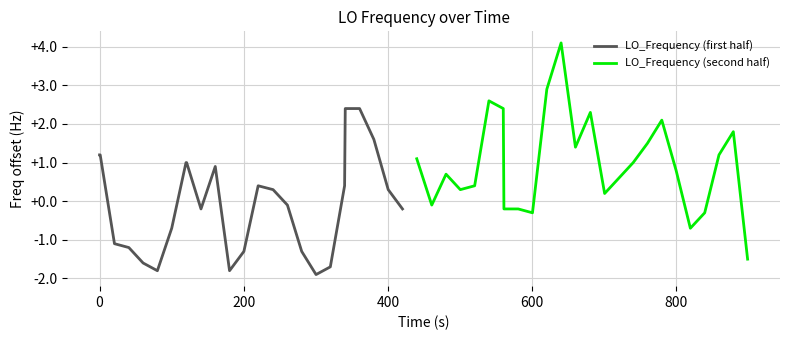

What is the minimum value for LO_Frequency (second half)?

-1.5